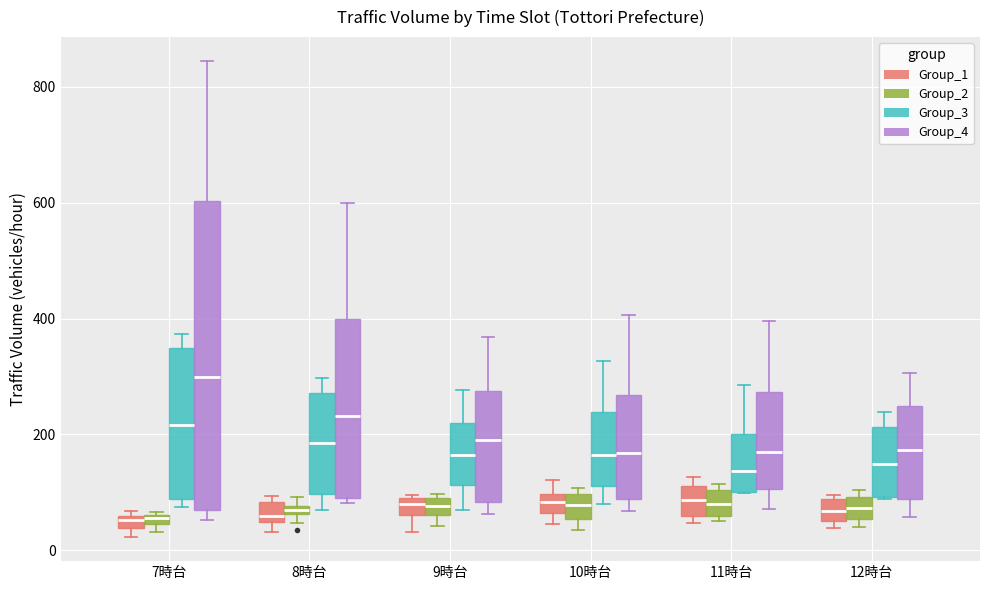

Which box is the tallest, from its lower edge to its upper edge?

7時台 (Group_4)